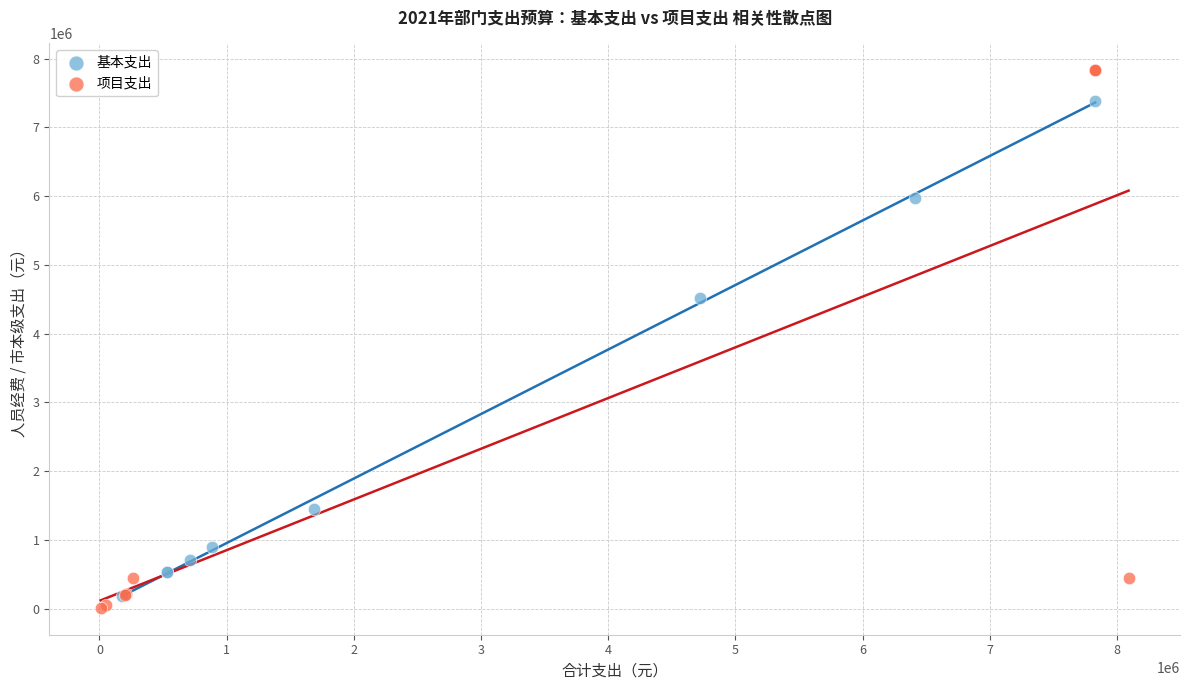

Which series contains the highest Y value?

项目支出